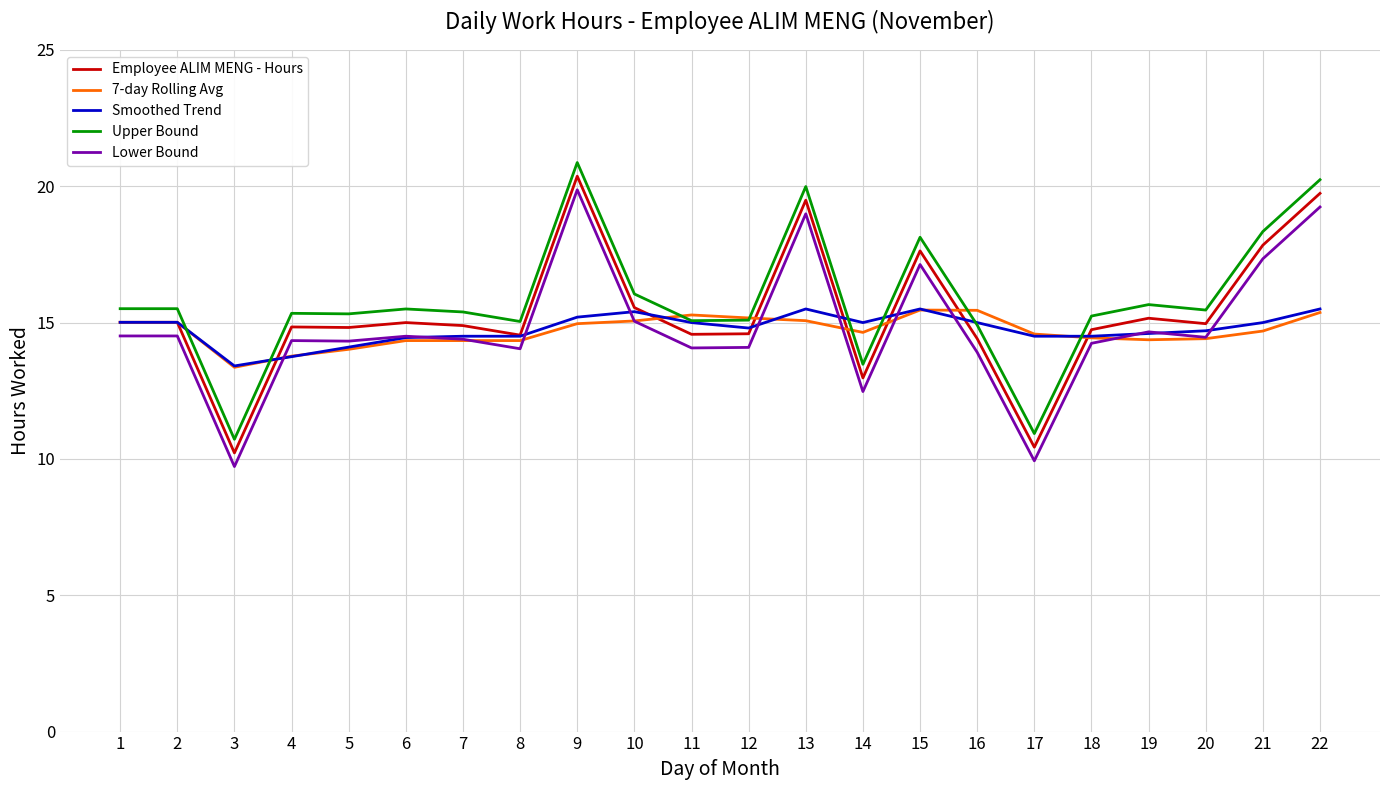

What is the maximum value for 7-day Rolling Avg?

15.5